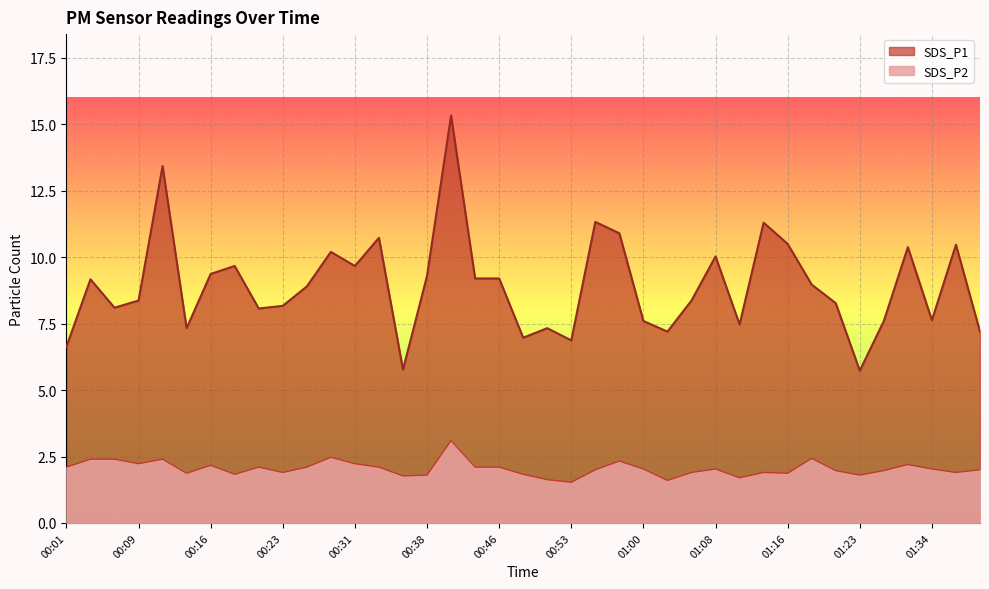

What is the greatest value displayed?

15.3